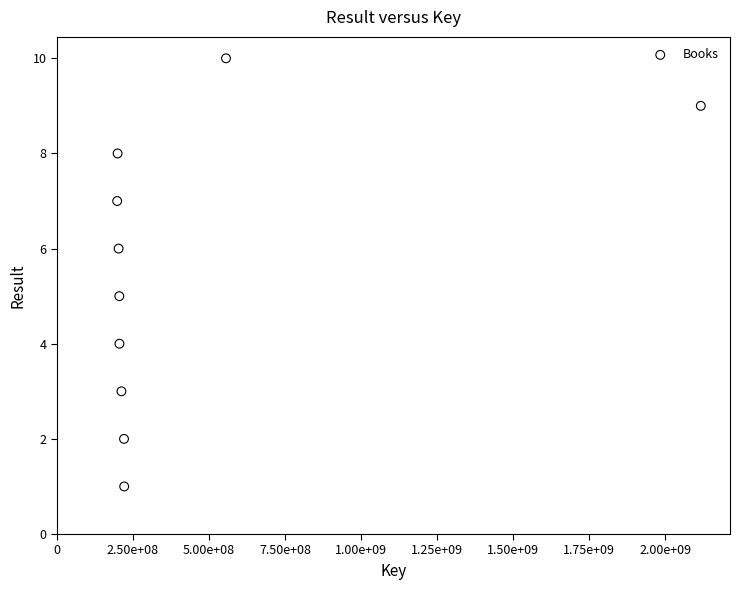

What is the average Y value?

6